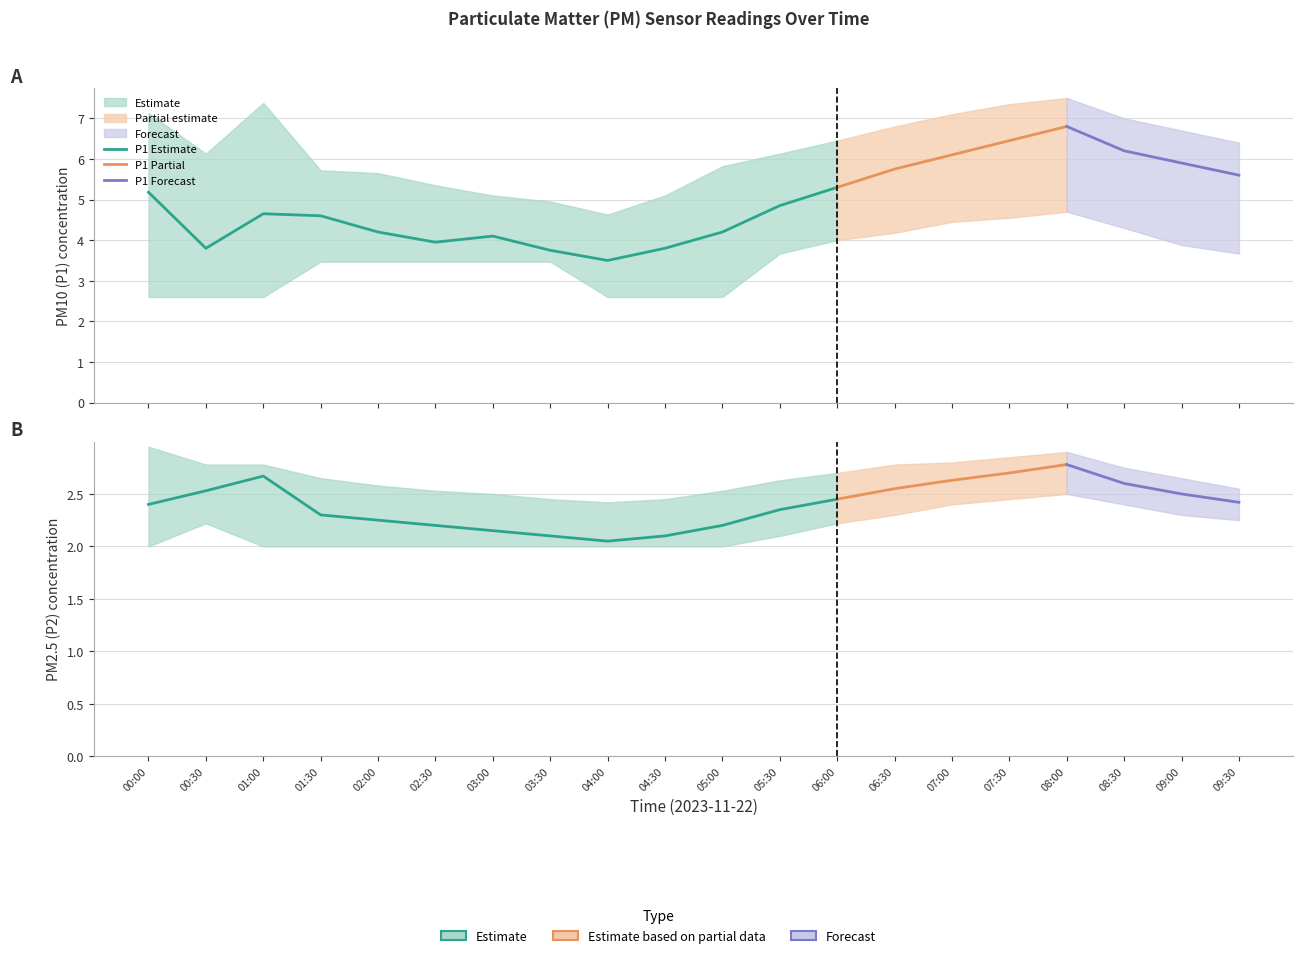

Which series has the widest spread of values?

P1